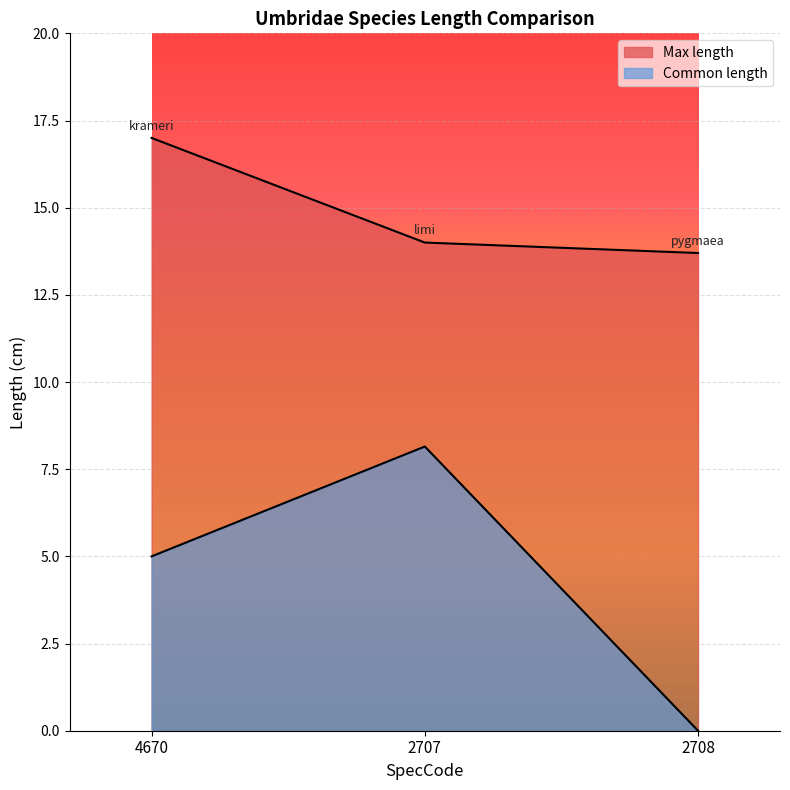

What is the sum of all Max length values?

44.7